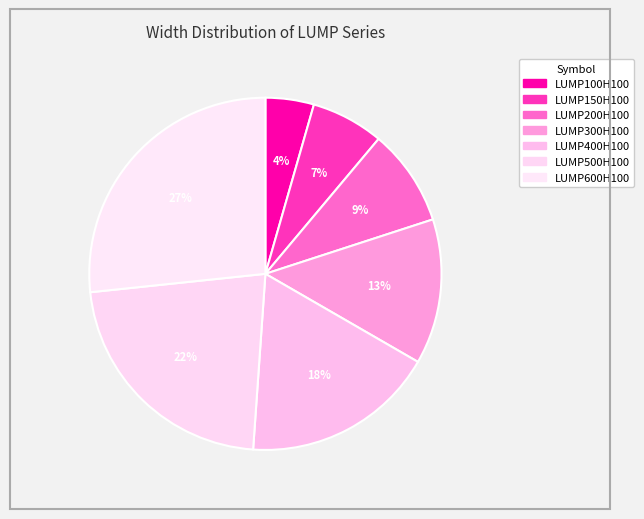

What is the ratio of the value at LUMP200H100 to the value at LUMP300H100?

0.7